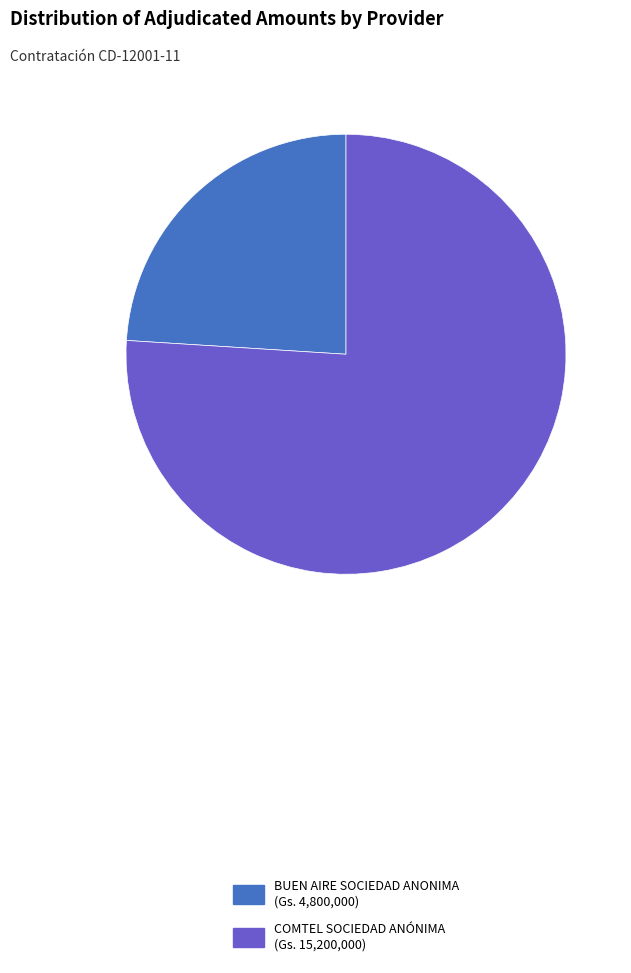

What is the smallest slice in the pie chart?

BUEN AIRE SOCIEDAD ANONIMA